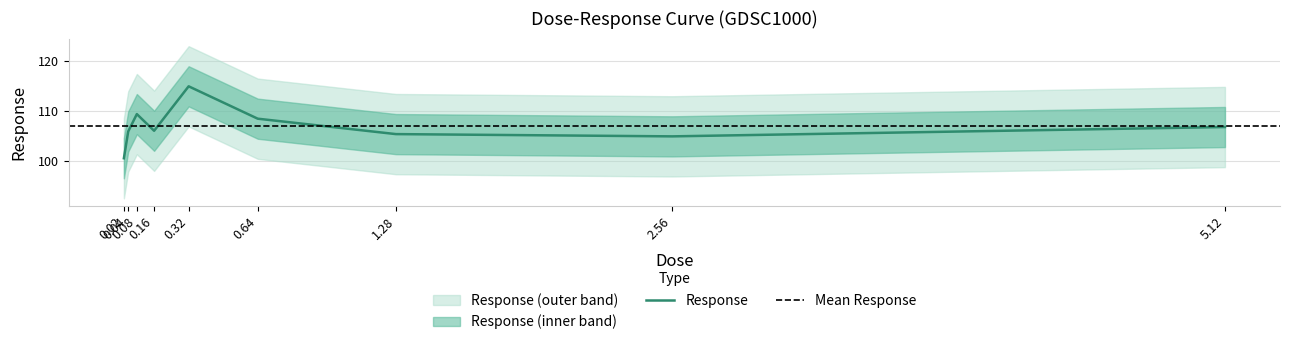

Reading right to left, list all the values displayed in this chart.

106.8	104.9	105.4	108.4	114.9	106.0	109.3	105.9	100.5